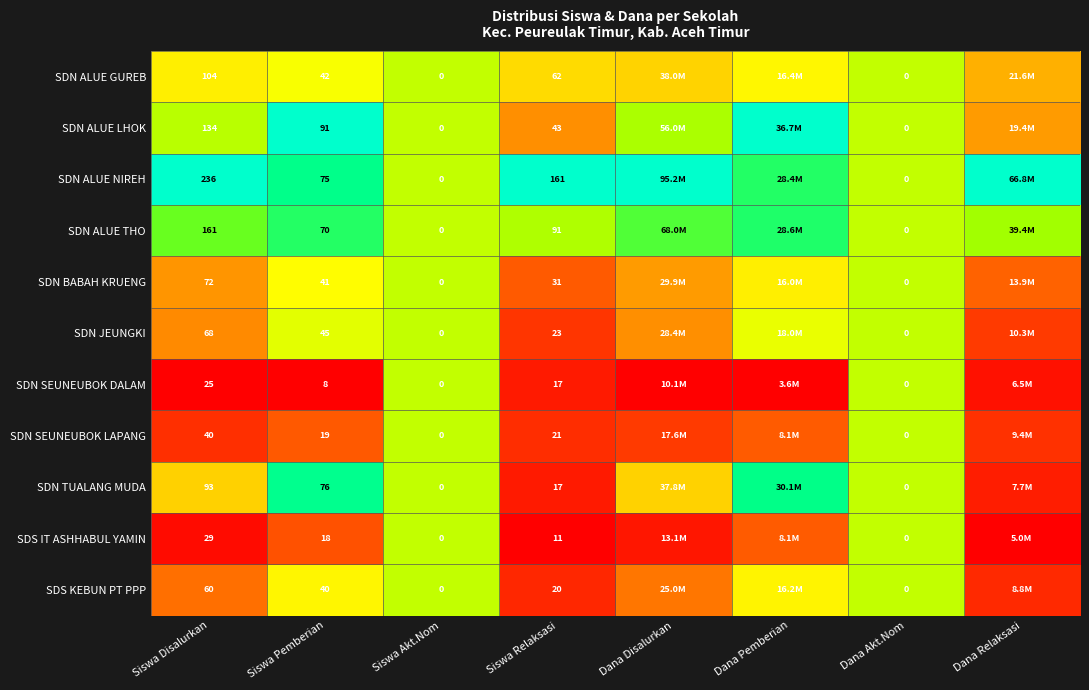

Is the value of SDS KEBUN PT PPP at Dana Akt.Nom greater than the value of SDN ALUE GUREB at Siswa Relaksasi?

No